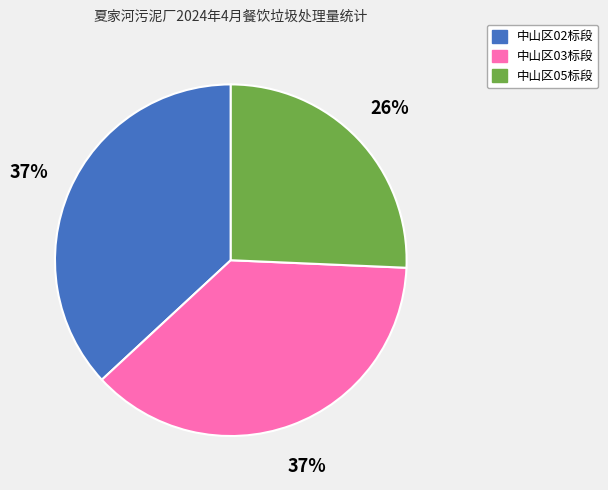

What percentage is the 中山区03标段 slice, to the nearest percent?

37%